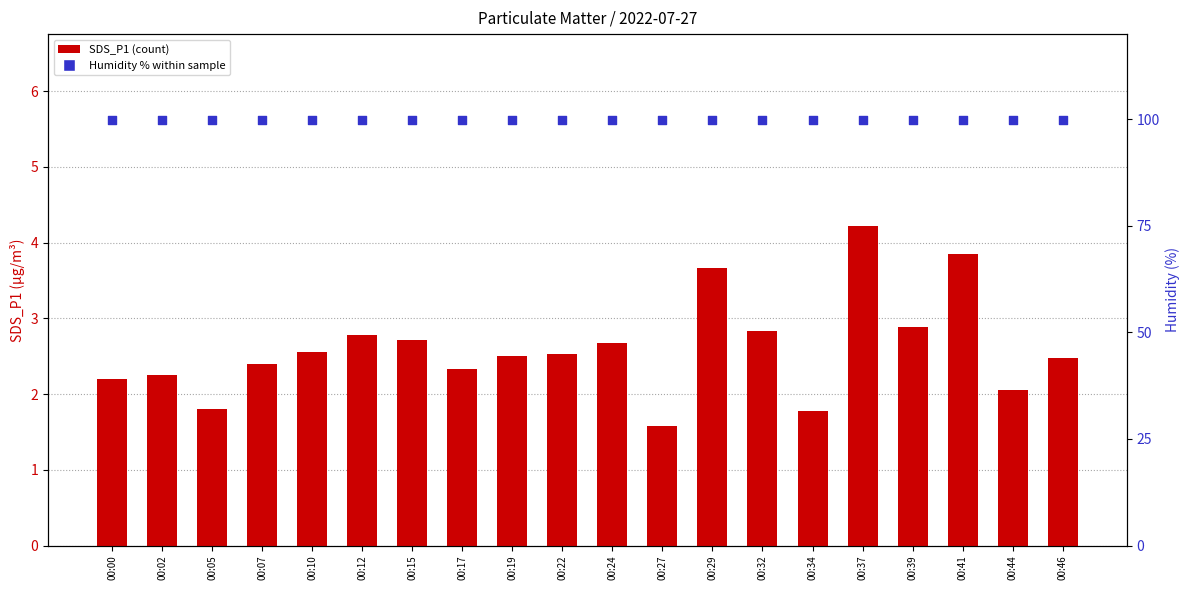

What are all the series names shown in the legend?

SDS_P1, Humidity (%)